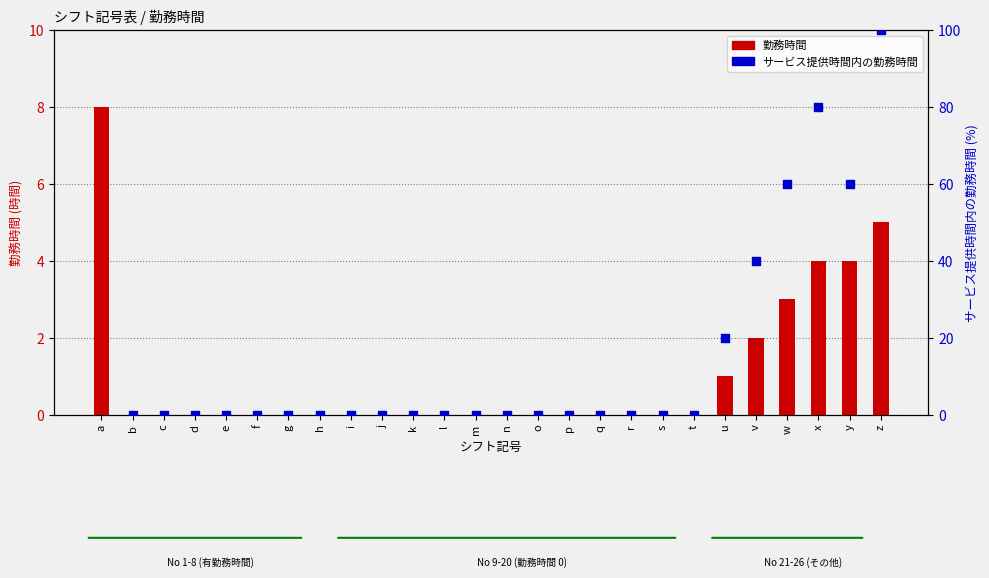

Is the value of 勤務時間 at t greater than the value of サービス提供時間内の勤務時間 at k?

No